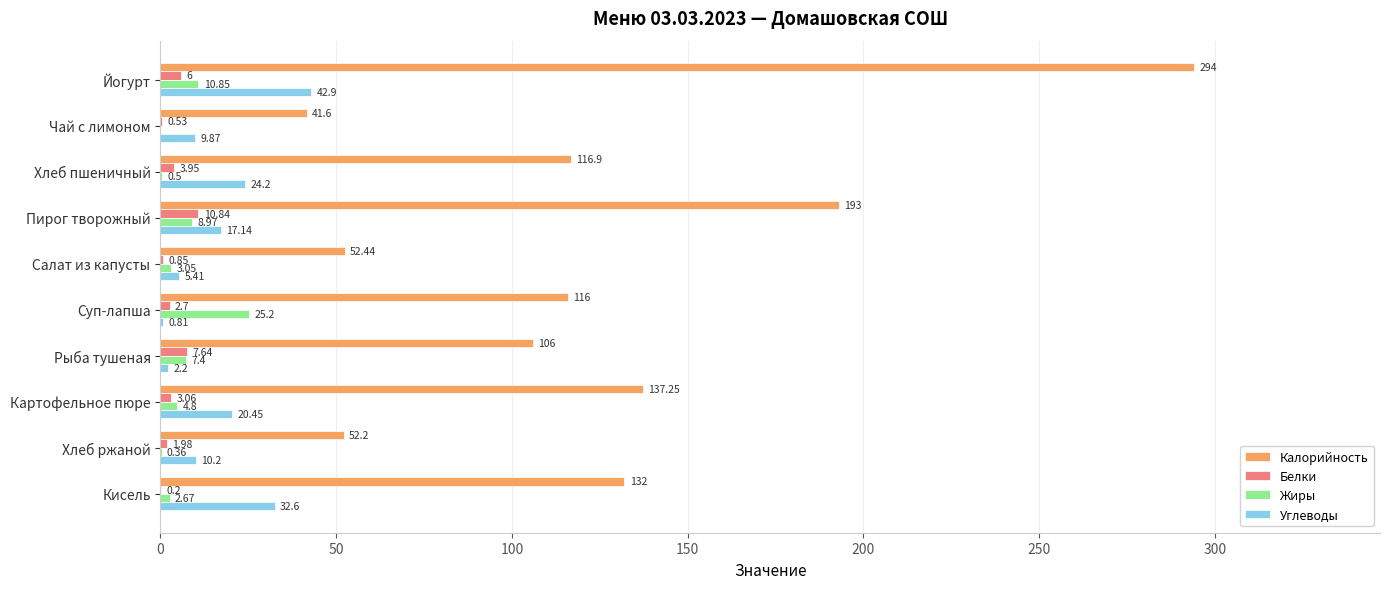

What is the sum of all Белки values?

37.8